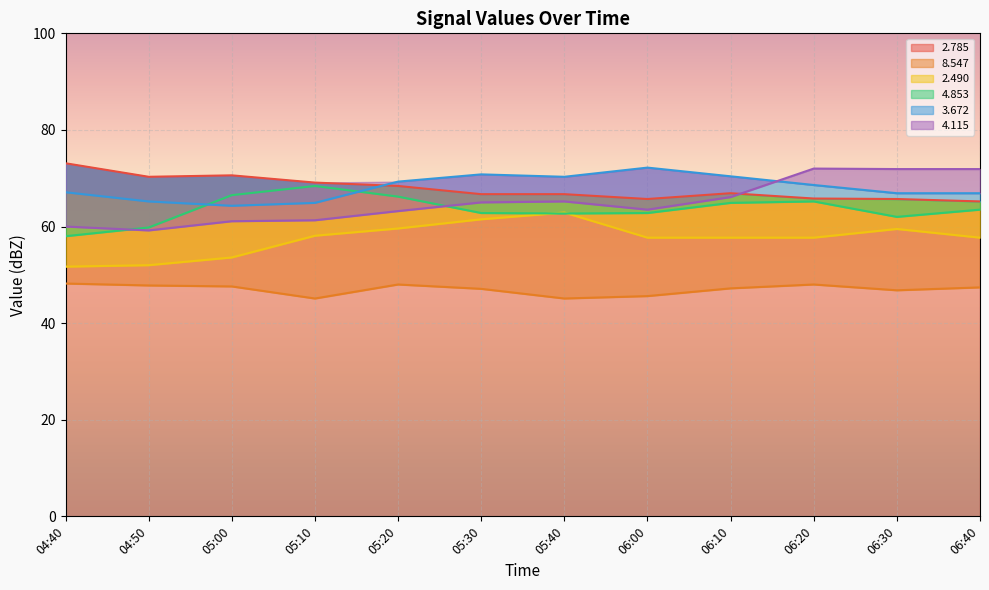

The value of 2.785 at 06:00 is 28.4. True or false?

False